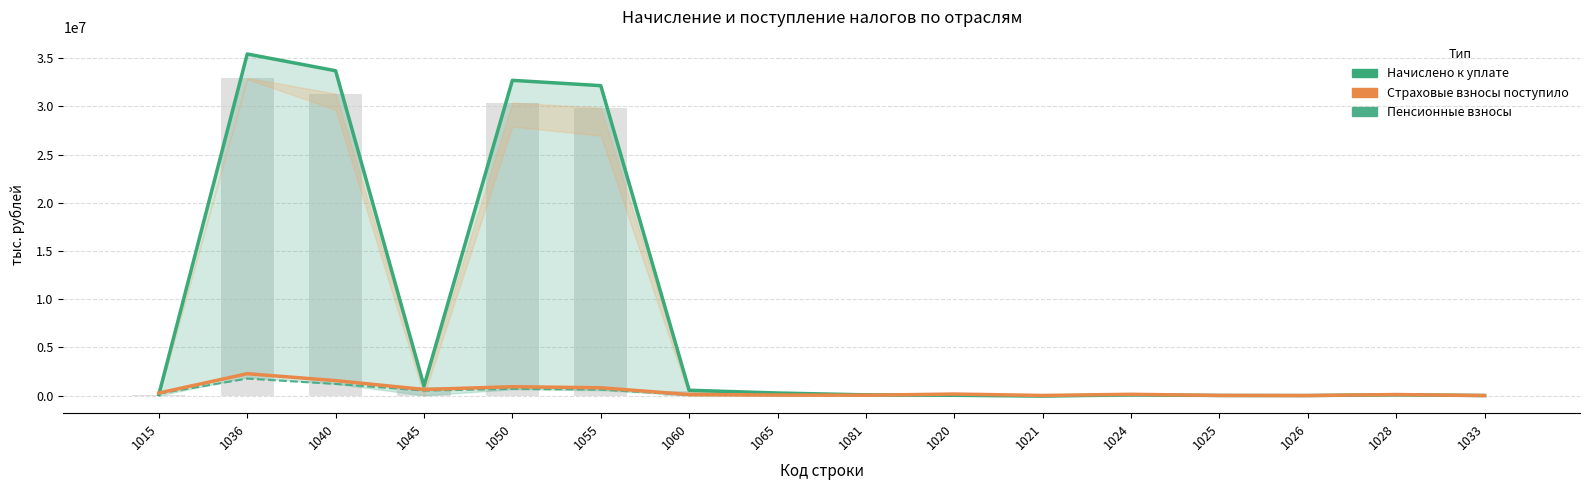

Rank the series at 1045 from lowest to highest value.

Пенсионные взносы, Страховые взносы поступило, Начислено к уплате